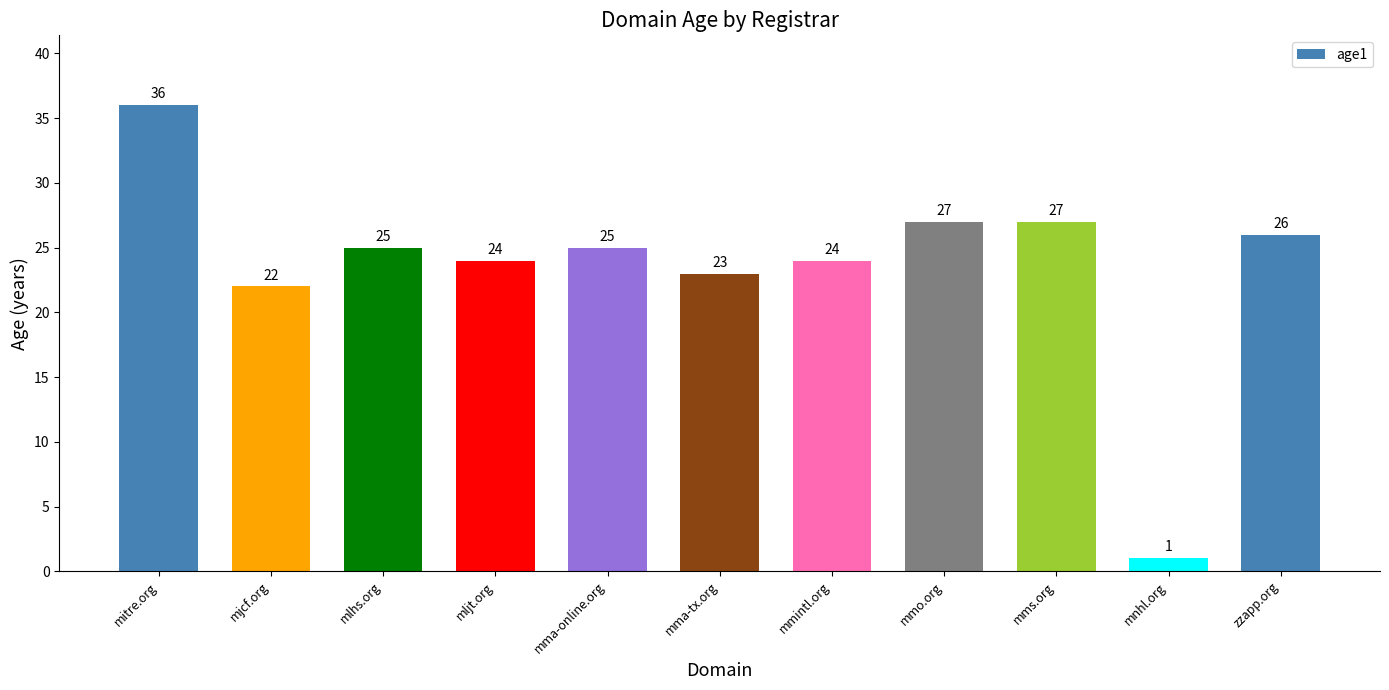

Between mlhs.org and zzapp.org, which is larger?

zzapp.org